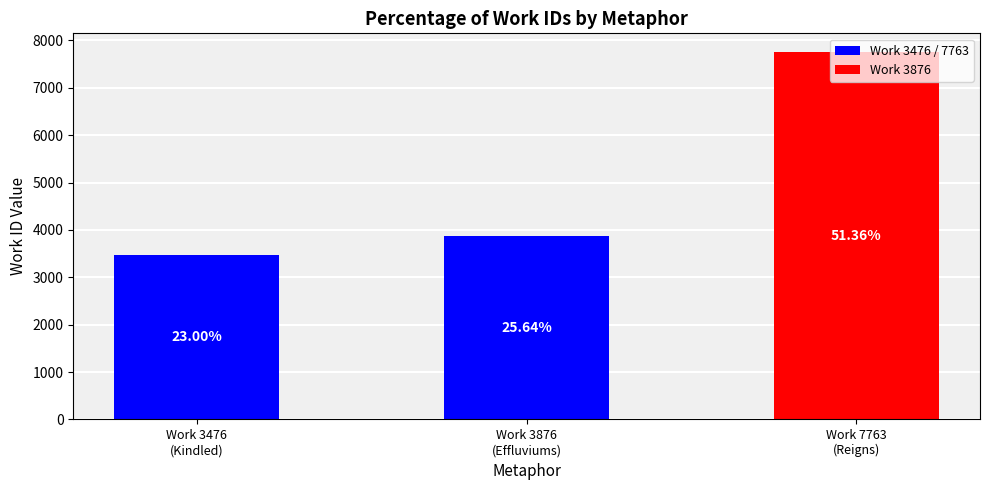

List the labels in order of value, largest first.

Work 7763
(Reigns), Work 3876
(Effluviums), Work 3476
(Kindled)